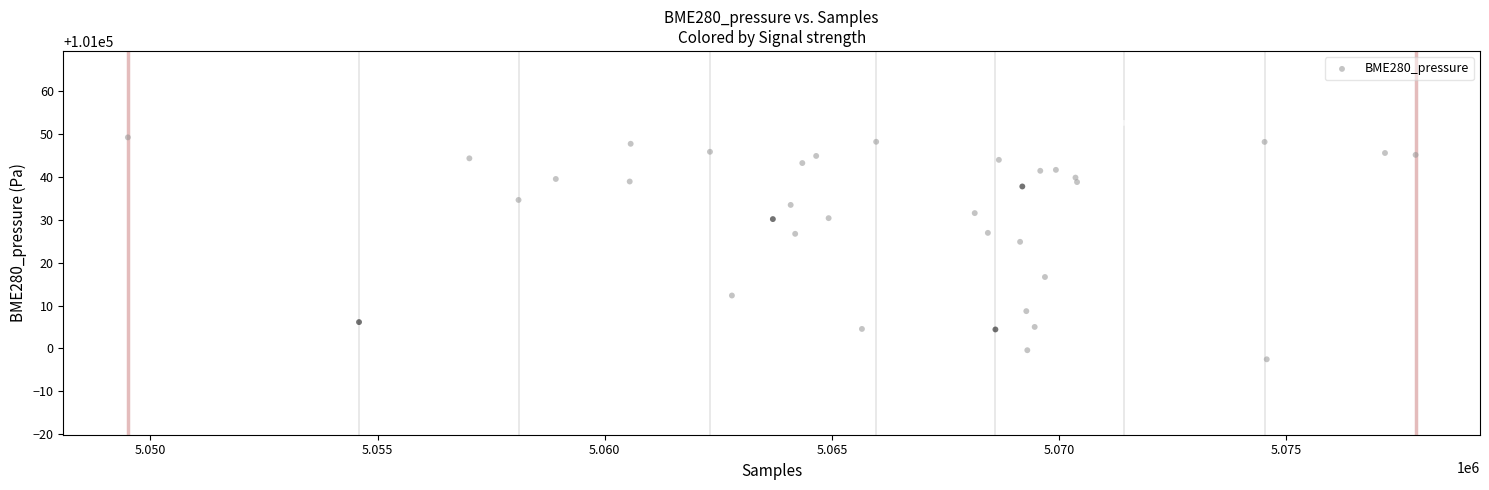

What is the range of Y values (max minus min)?

56.0